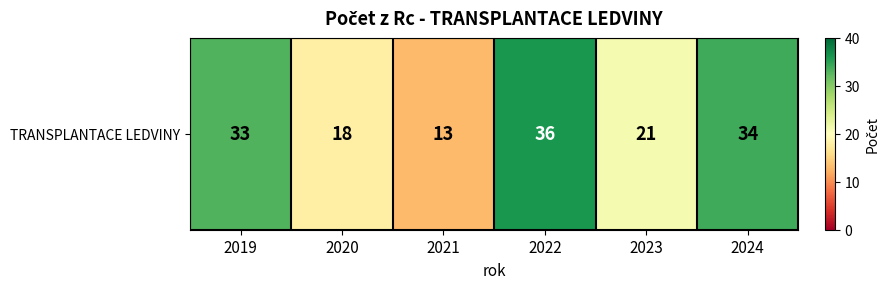

The chart shows a value of 14 at 2024. True or false?

False